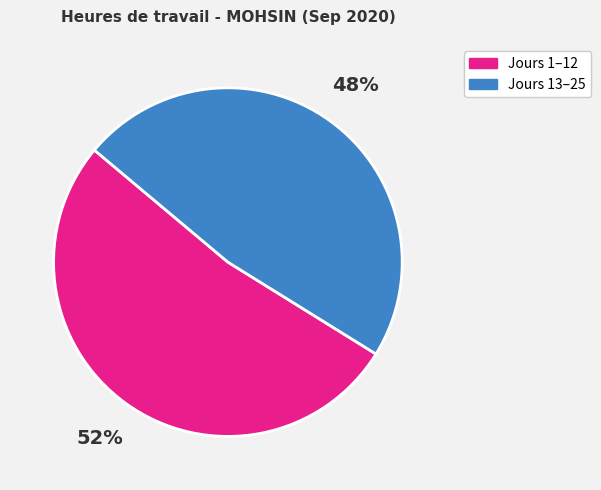

To the nearest percent, what portion does Jours 13–25 represent?

48%